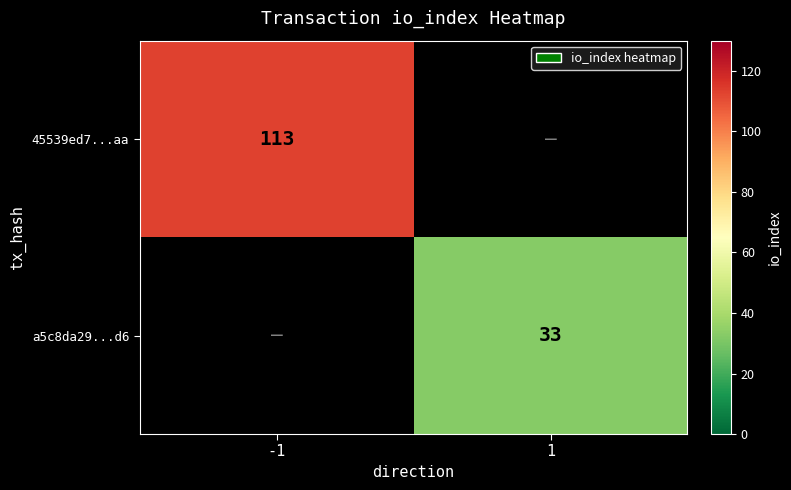

Is it true that 45539ed7...aa equals 192 at -1?

False